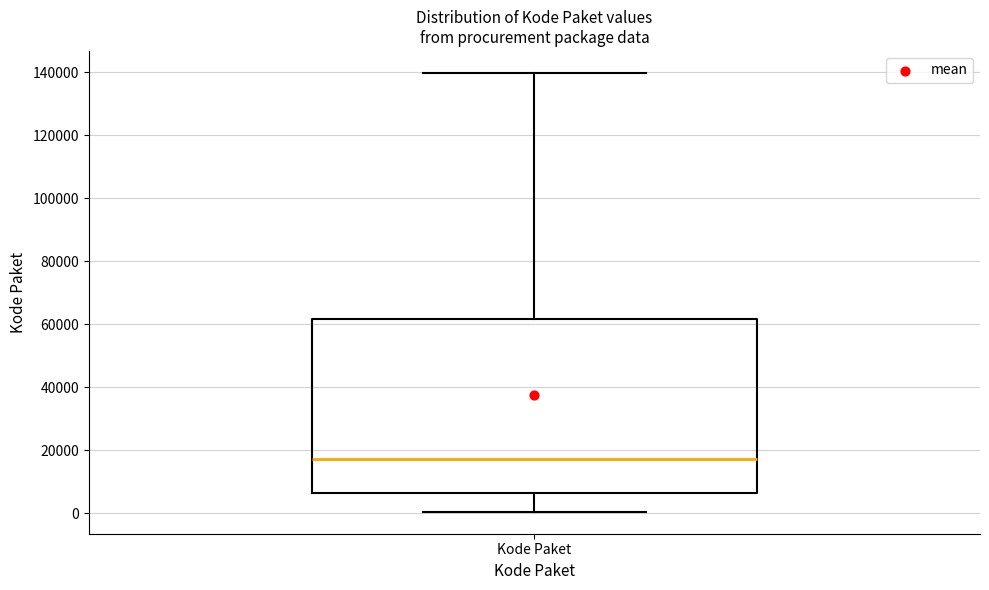

Read this box plot against the y-axis: the position of the median line, the range covered by the box, and the ends of both whiskers. The values are not printed on the chart, so give them approximately, as read against the axis.

median 18000, box 6000 to 62000, whiskers 0 to 140000